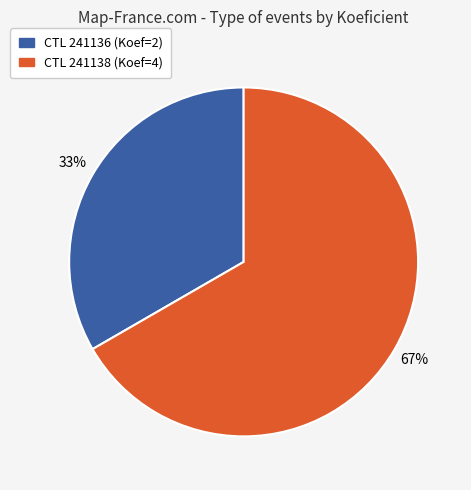

To the nearest percent, what is the average slice percentage?

50%